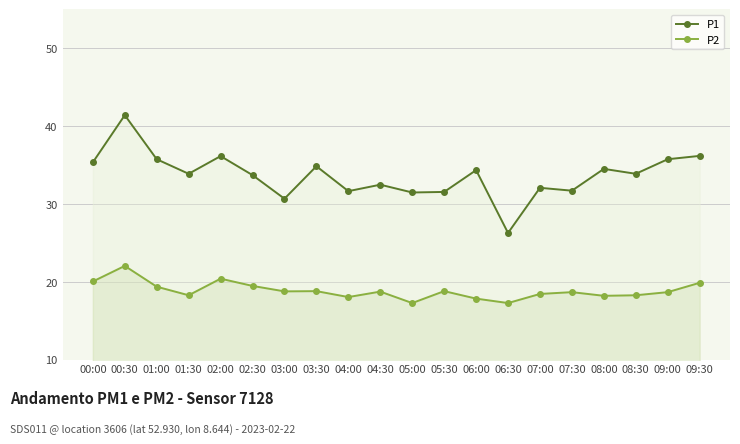

Reading right to left, list all the values displayed in this chart.

P1: 36.2	35.8	33.9	34.5	31.7	32.1	26.3	34.4	31.6	31.5	32.5	31.7	34.9	30.7	33.7	36.2	33.9	35.8	41.4	35.4
P2: 19.9	18.7	18.3	18.2	18.7	18.5	17.3	17.9	18.8	17.3	18.8	18.1	18.8	18.8	19.5	20.4	18.3	19.4	22.1	20.1